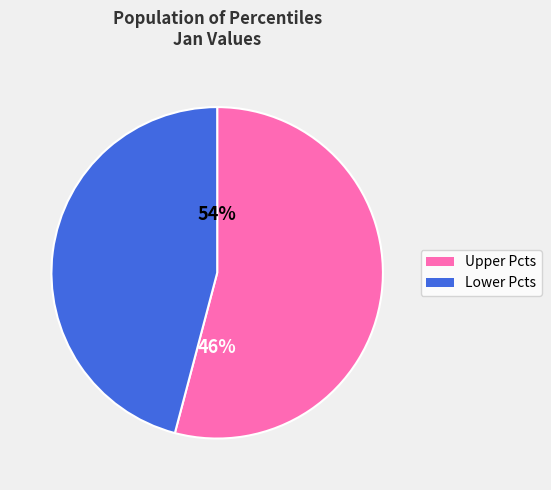

Is it true that pct45 is 2% of the pie?

False